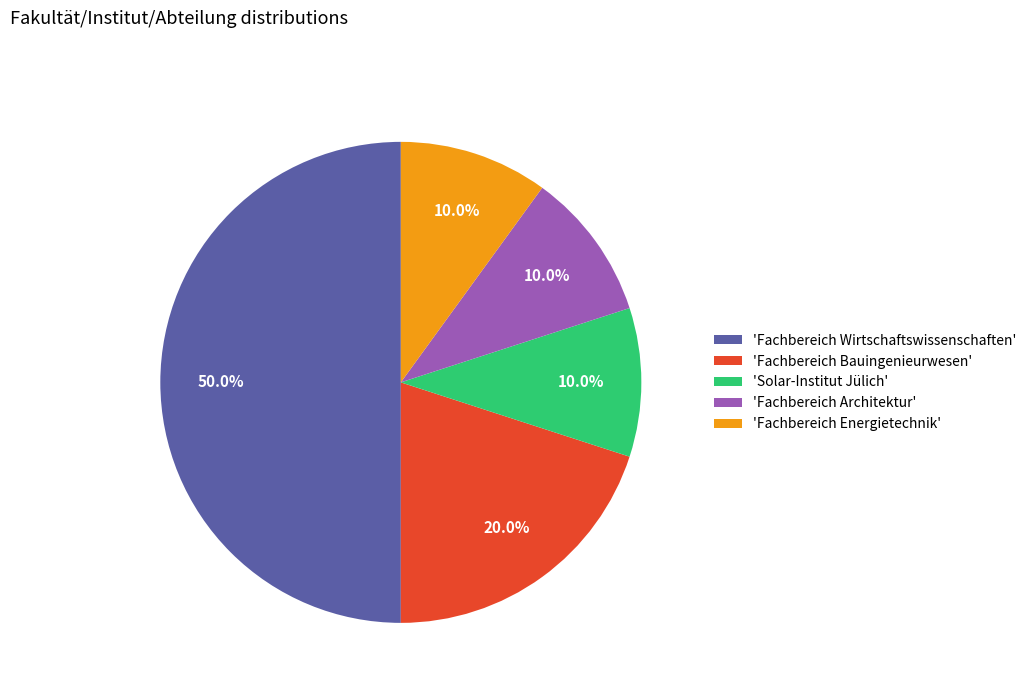

Which slice is the largest?

'Fachbereich Wirtschaftswissenschaften'